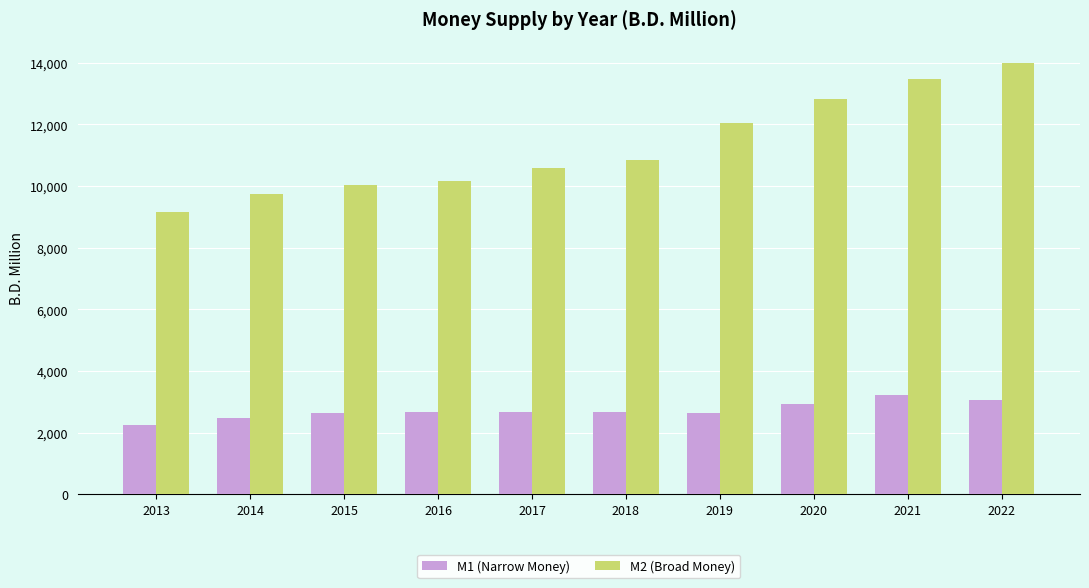

What is the difference between the M2 (Broad Money) values at 2021 and 2013?

4306.3